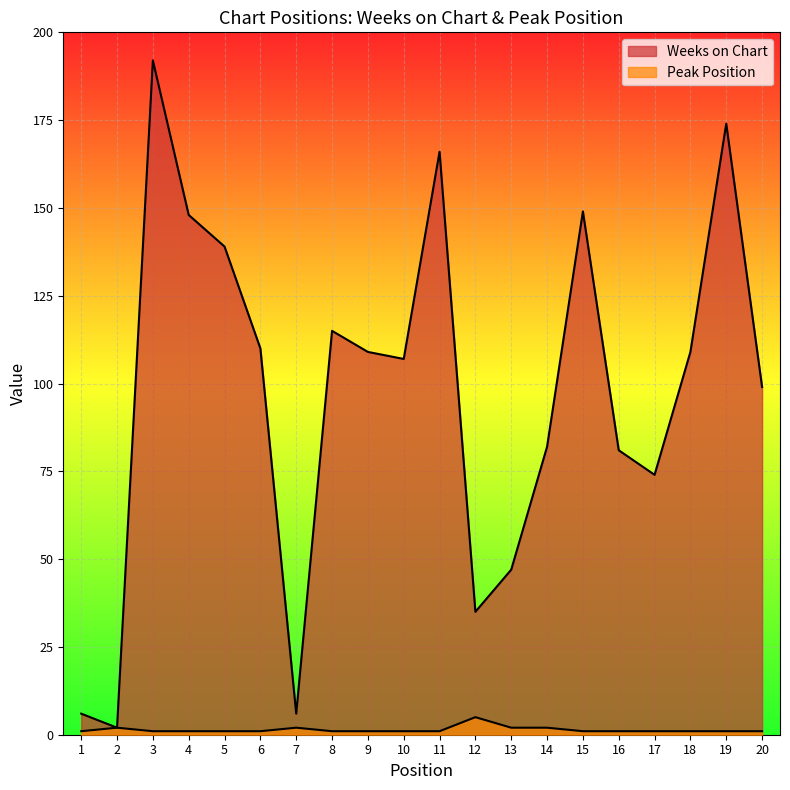

Reading right to left, what are all the values shown in this chart?

Weeks on Chart: 20=99	19=174	18=109	17=74	16=81	15=149	14=82	13=47	12=35	11=166	10=107	9=109	8=115	7=6	6=110	5=139	4=148	3=192	2=2	1=6
Peak Position: 20=1	19=1	18=1	17=1	16=1	15=1	14=2	13=2	12=5	11=1	10=1	9=1	8=1	7=2	6=1	5=1	4=1	3=1	2=2	1=1